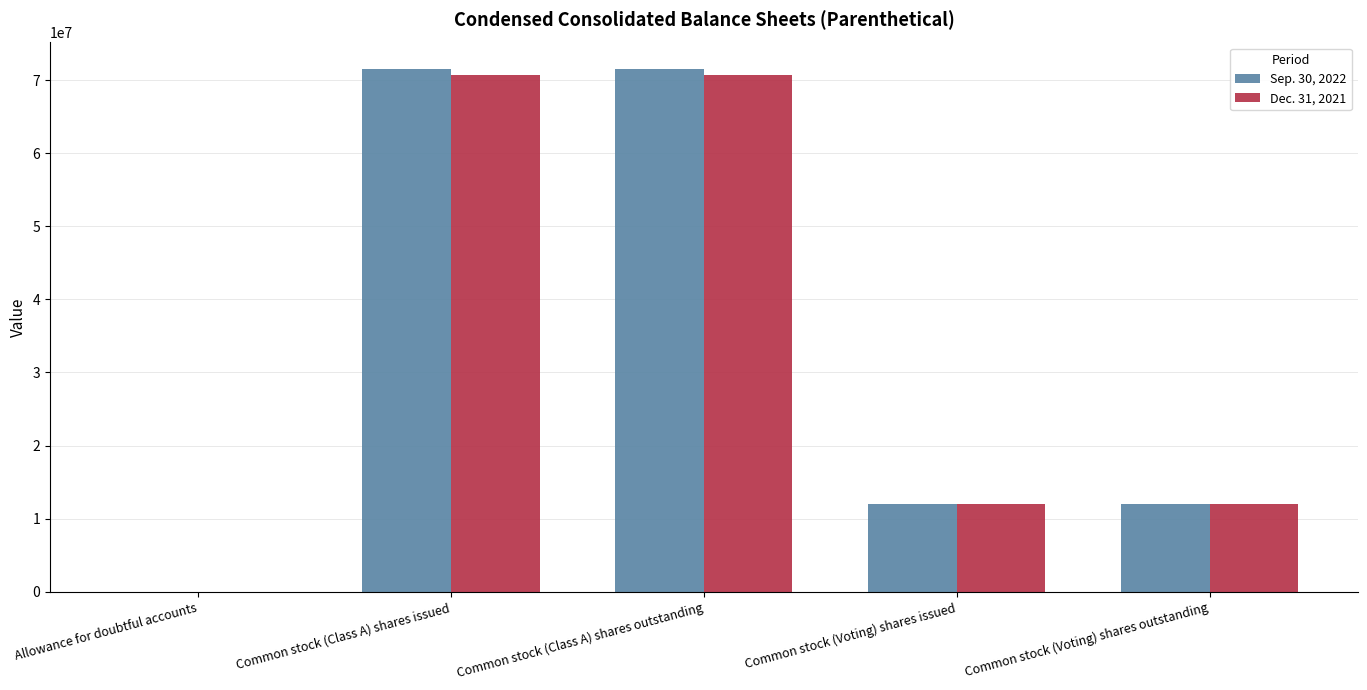

Are the bars grouped side by side (vs. stacked)?

Yes